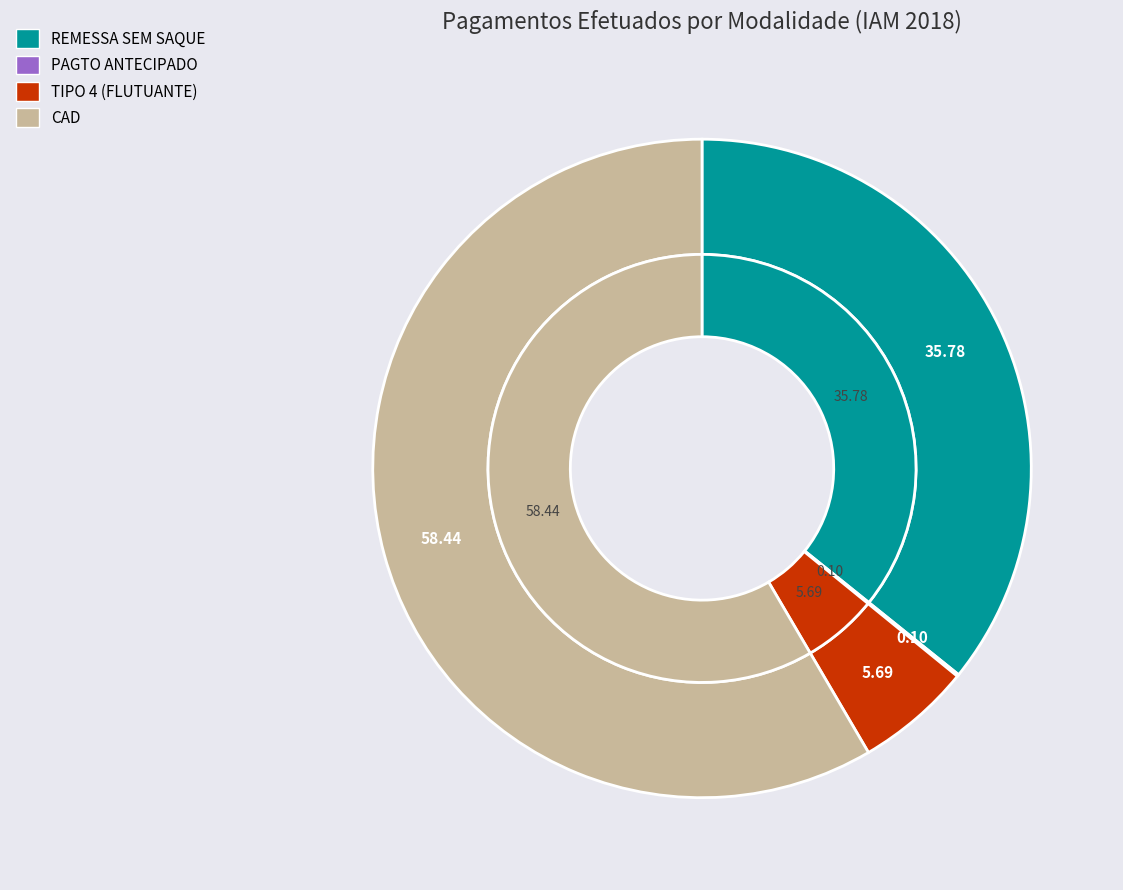

To the nearest percent, what is the difference between the largest and smallest slice percentages?

58%